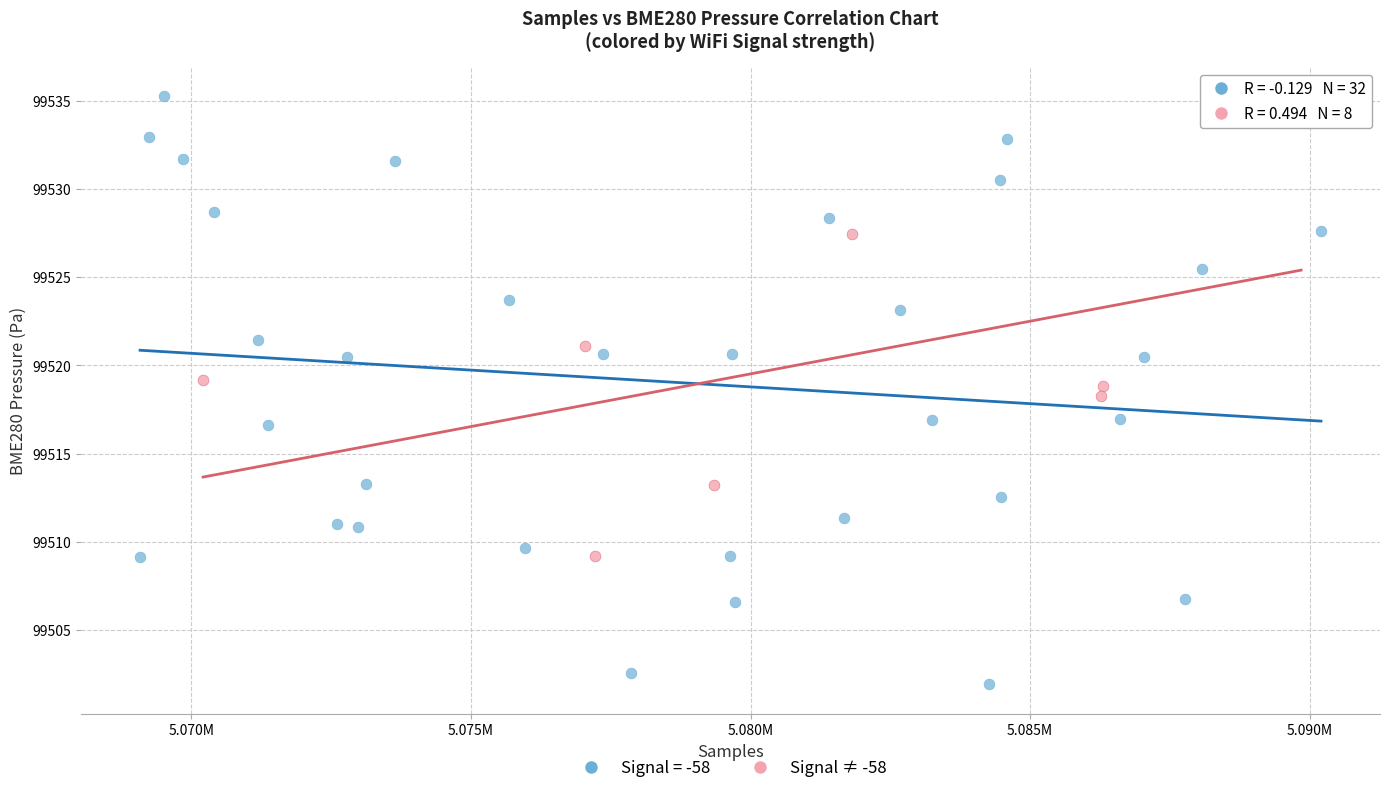

Which series contains the highest Y value?

Signal = -58